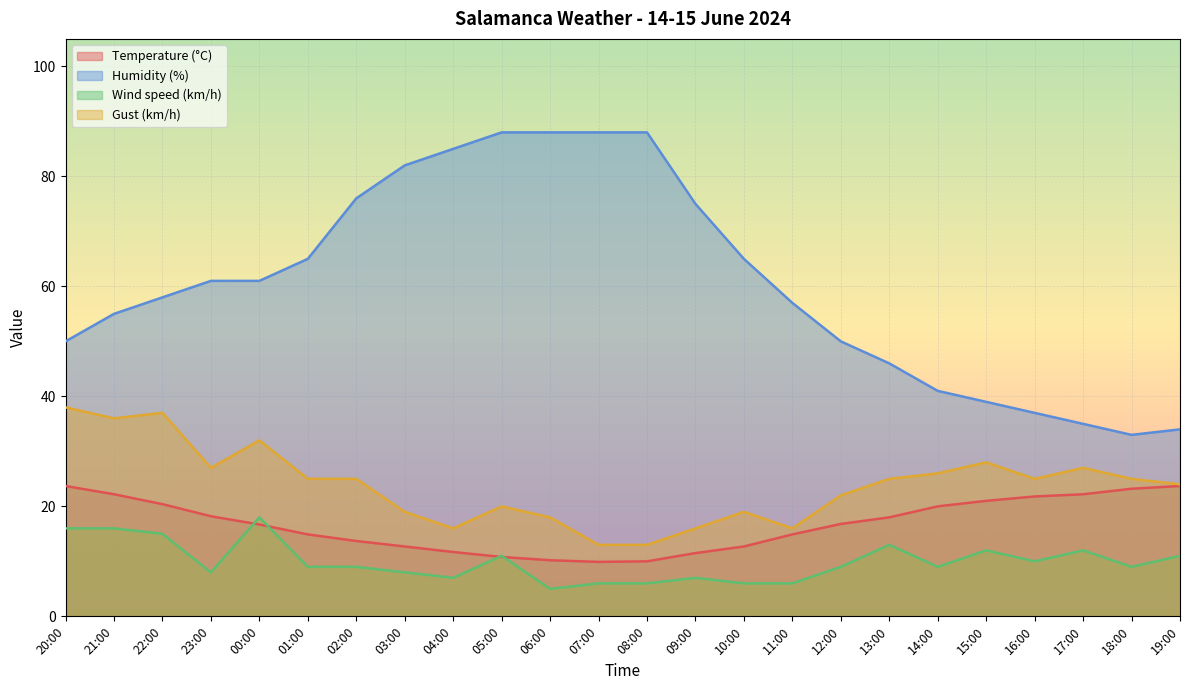

Is the value of Gust (km/h) at 06:00 greater than the value of Wind speed (km/h) at 05:00?

Yes